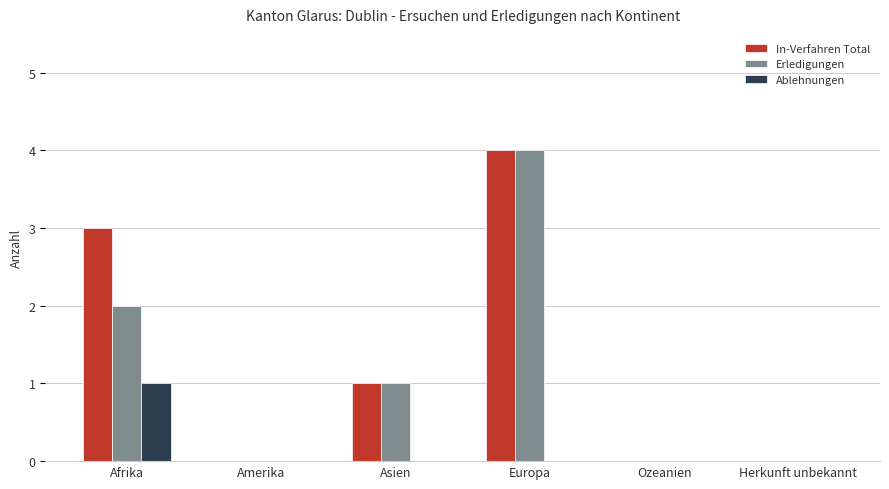

How many groups of bars are there?

6